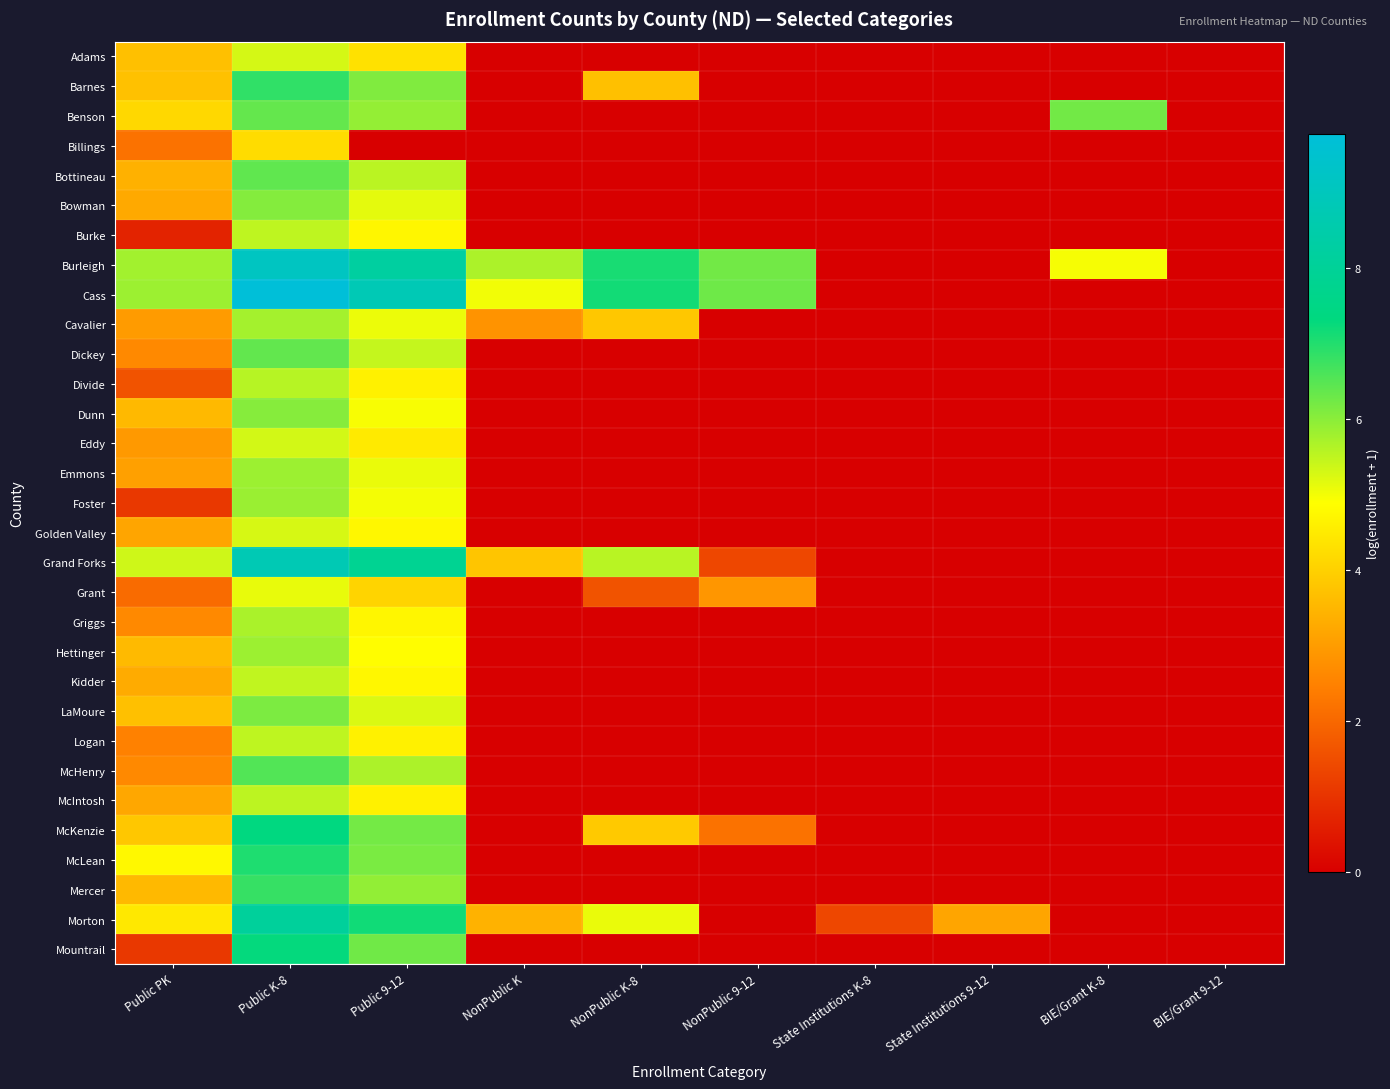

At which category is the sum across all series the highest?

Public K-8